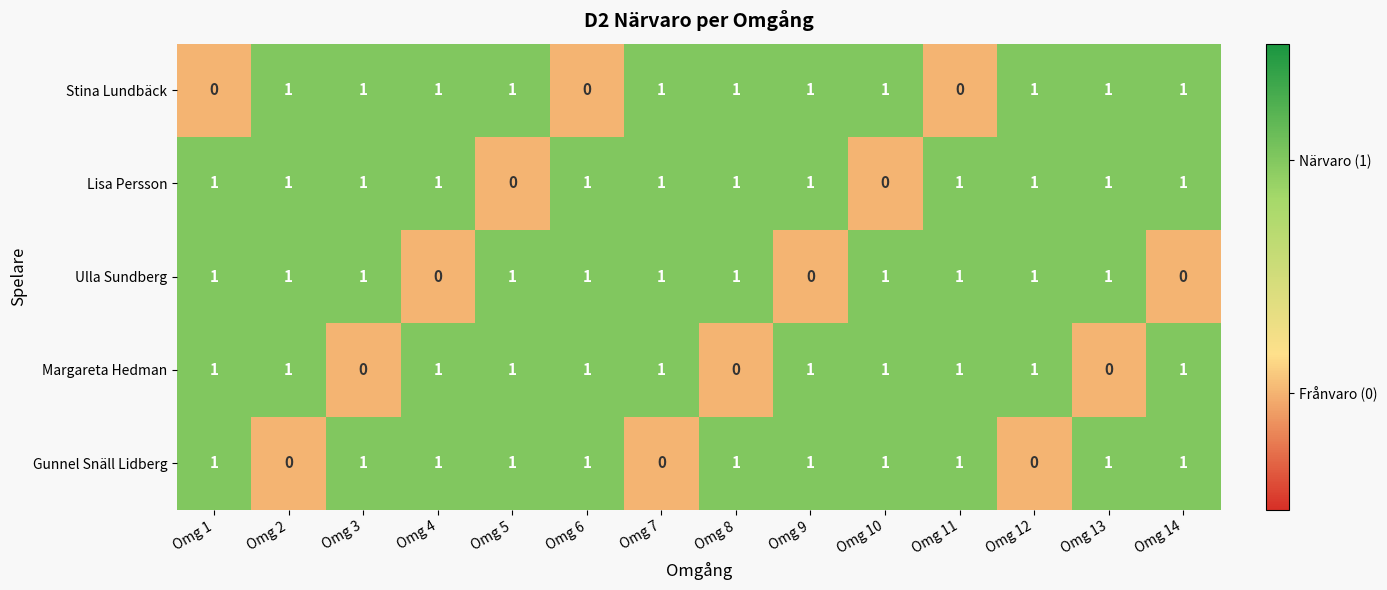

Count the Stina Lundbäck values in the range 1 to 2.

11